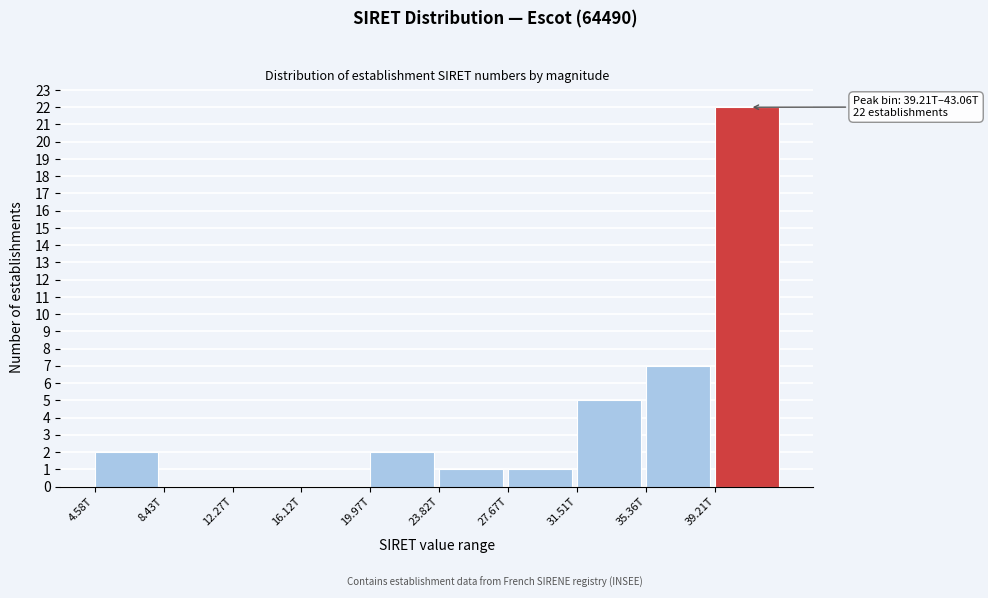

Reading left to right, extract all data points from this chart.

4.58T=2	8.43T=0	12.27T=0	16.12T=0	19.97T=2	23.82T=1	27.67T=1	31.51T=5	35.36T=7	39.21T=22